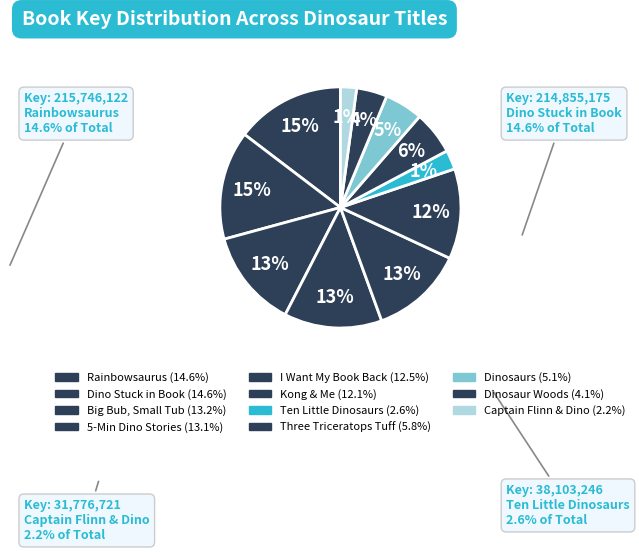

To the nearest percent, what is the combined percentage of Dinosaur Woods and Big Bub, Small Tub?

17%